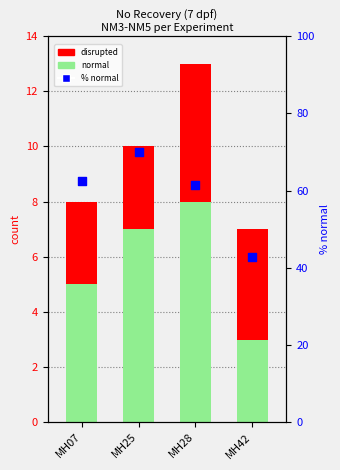

At which category is the sum across all series the highest?

MH25